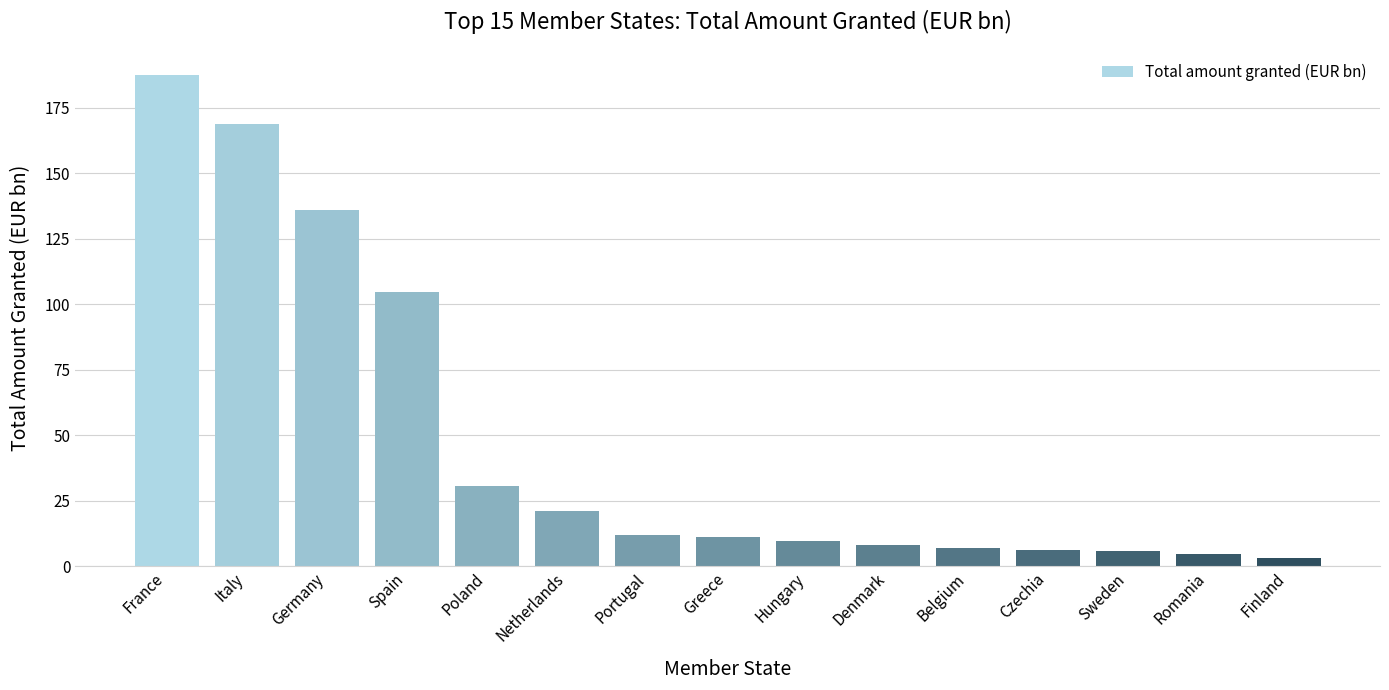

What is the sum of the values at Italy and Portugal?

180.6